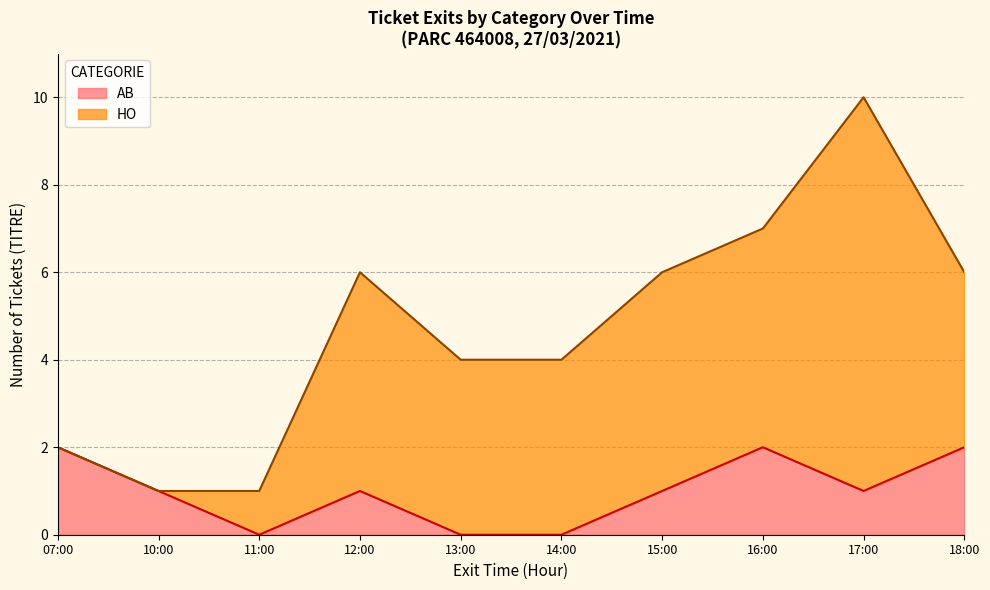

Is it true that AB equals 2 at 16:00?

True